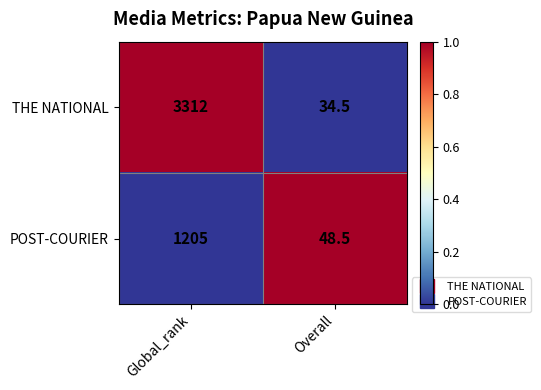

At which category is the sum across all series the highest?

Global_rank